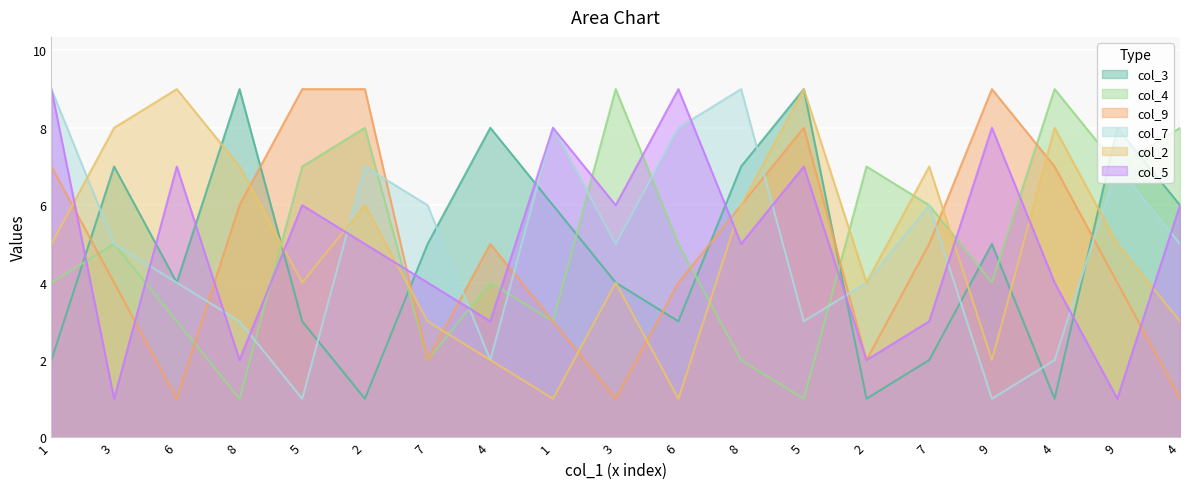

How many distinct data groups are displayed?

6